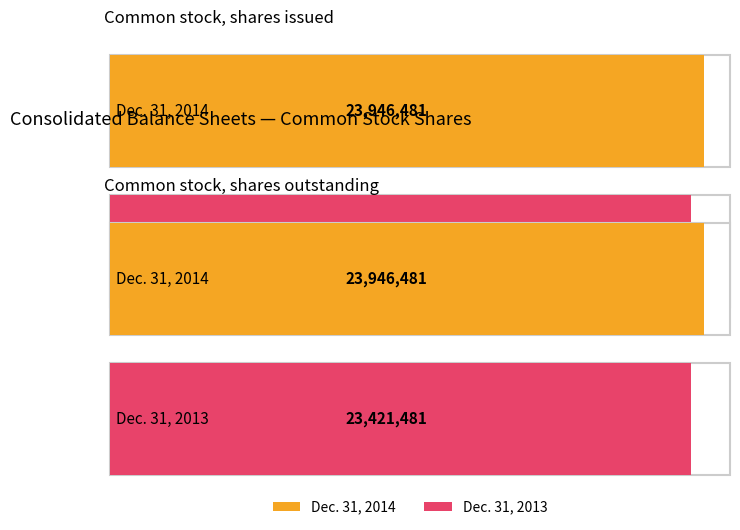

Count the number of categories in the chart.

2